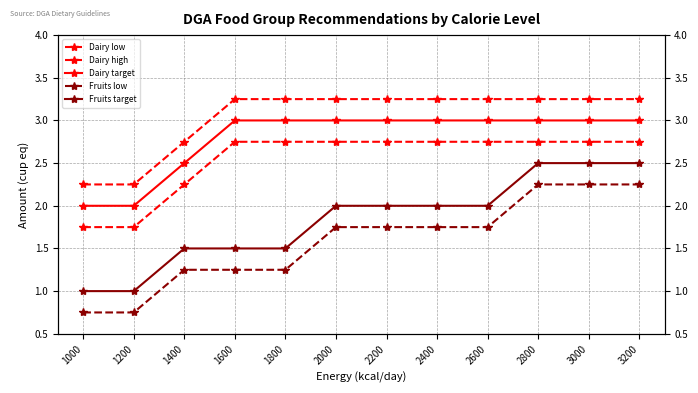

Between 1400 and 2800, which is larger?

2800